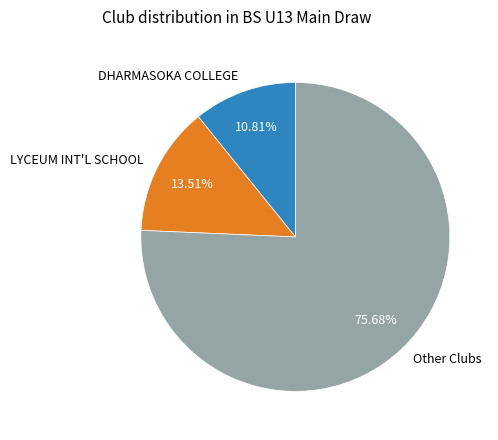

Which category has the smallest portion of the pie?

DHARMASOKA COLLEGE